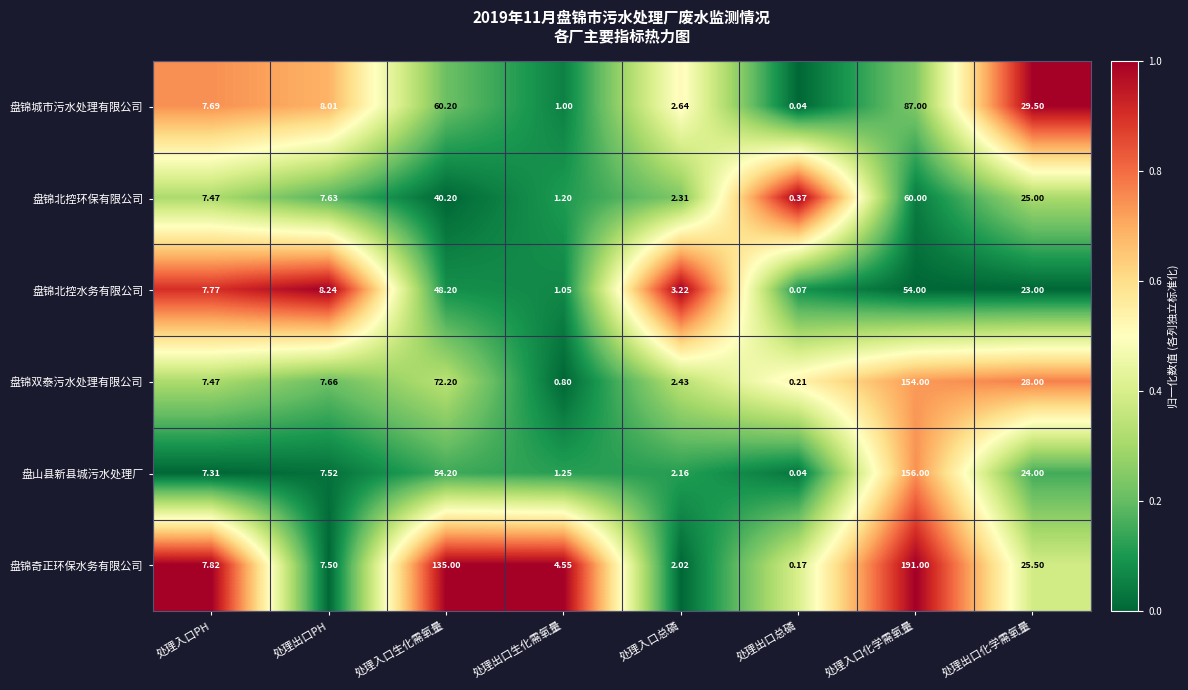

Rank the series by their maximum value, from lowest to highest.

盘锦北控水务有限公司, 盘锦北控环保有限公司, 盘锦城市污水处理有限公司, 盘锦双泰污水处理有限公司, 盘山县新县城污水处理厂, 盘锦奇正环保水务有限公司